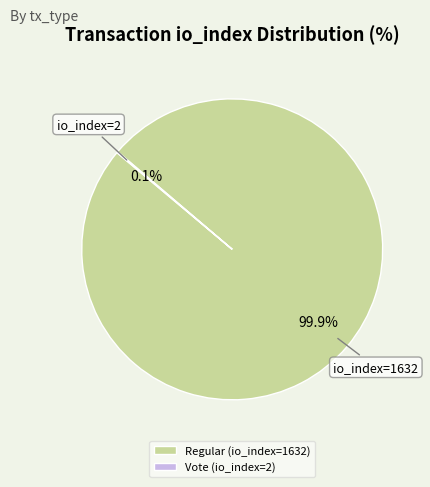

Which category has the biggest portion of the pie?

Regular (io_index=1632)